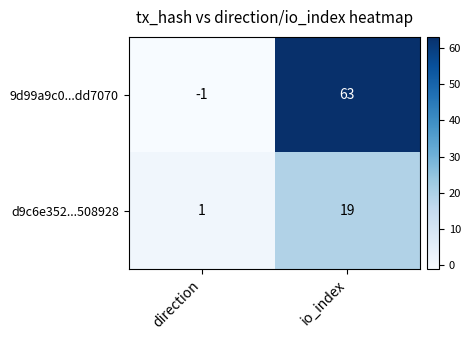

At which label is 9d99a9c0...dd7070 closest to 31?

direction